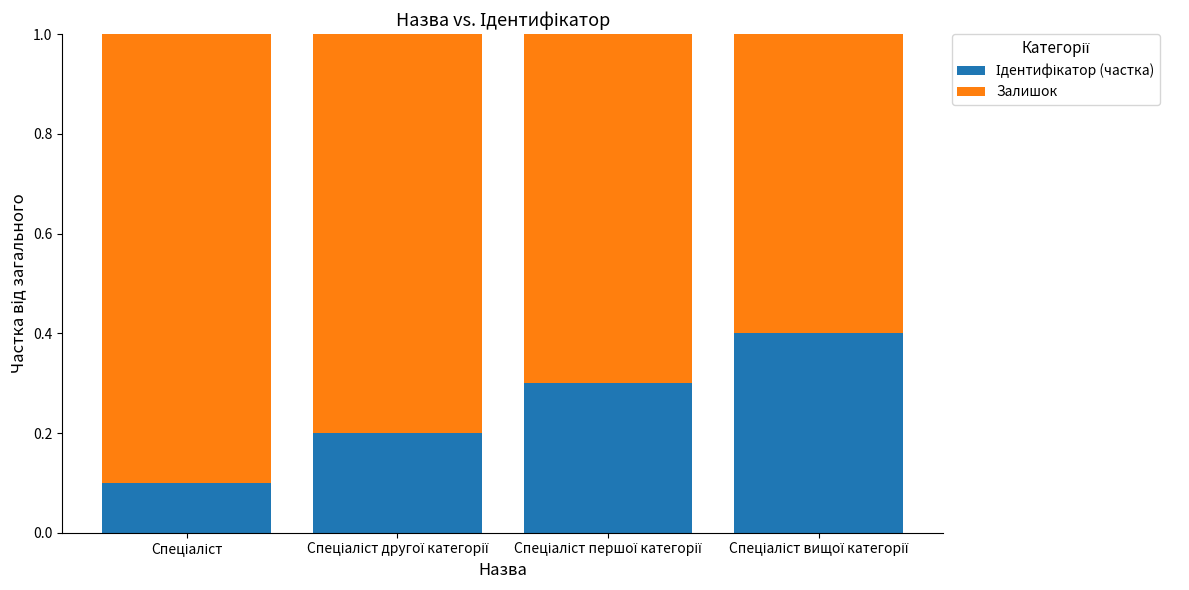

Are the bars grouped side by side (vs. stacked)?

No